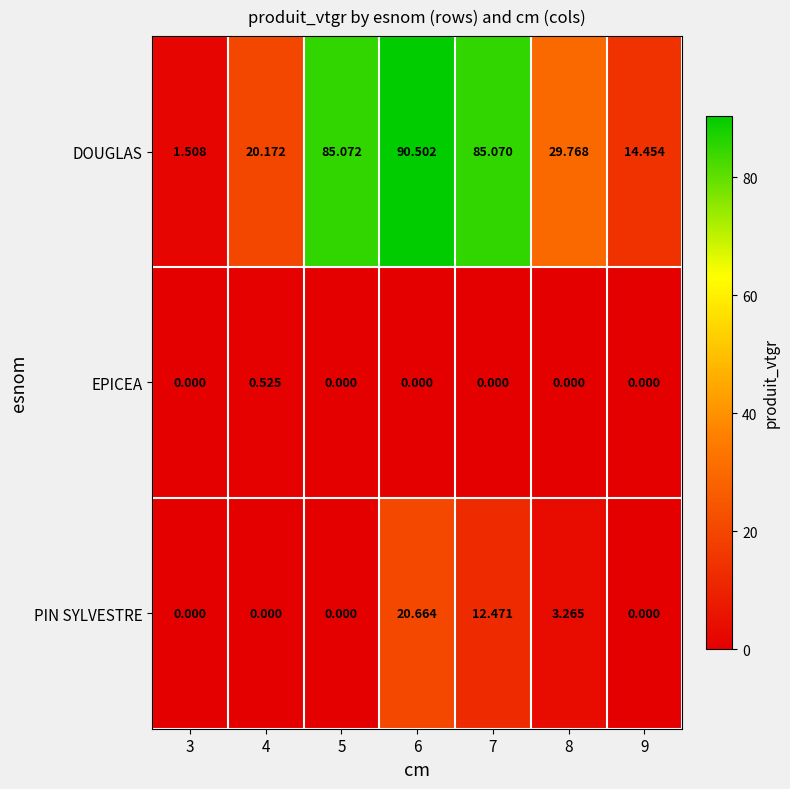

Which series changed the most between 4 and 6?

DOUGLAS